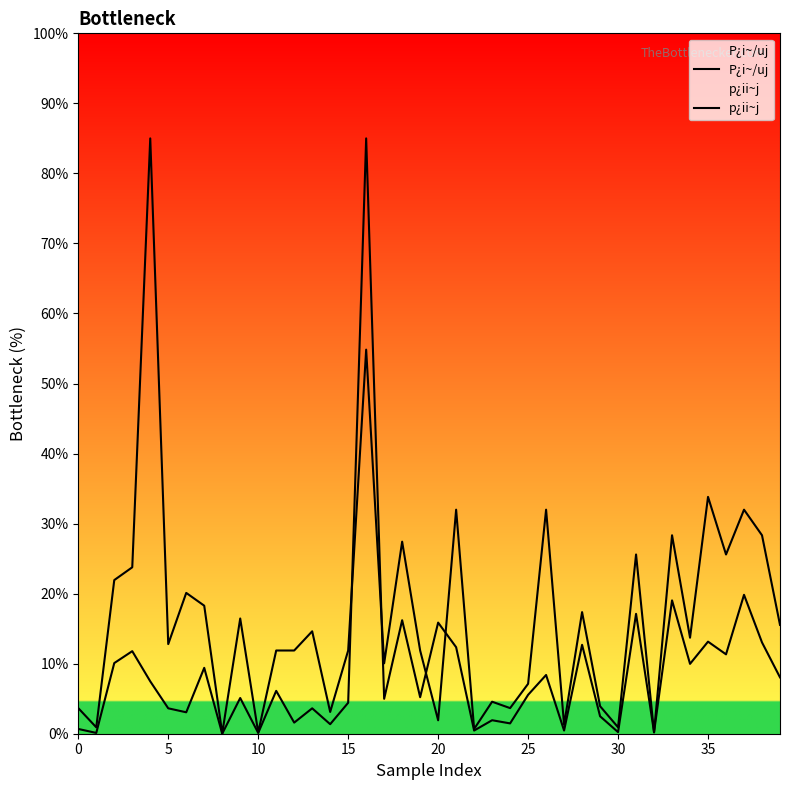

What is the difference between the maximum and minimum values in the p¿ii~j series?

85.0